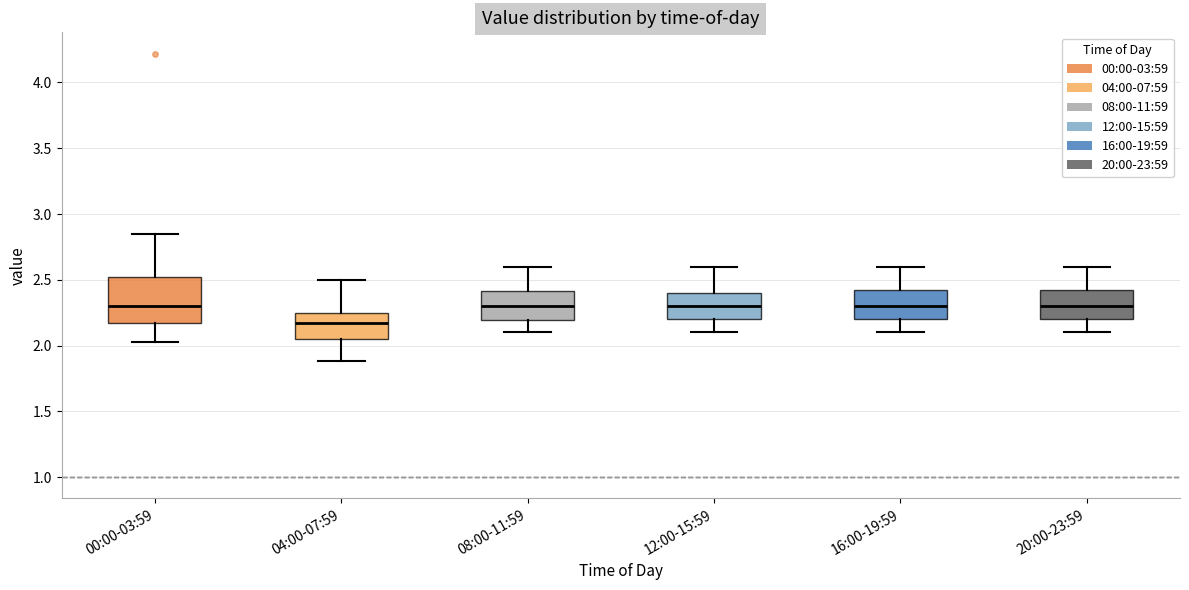

Comparing the boxes themselves (not the whiskers), which one is the tallest?

00:00-03:59